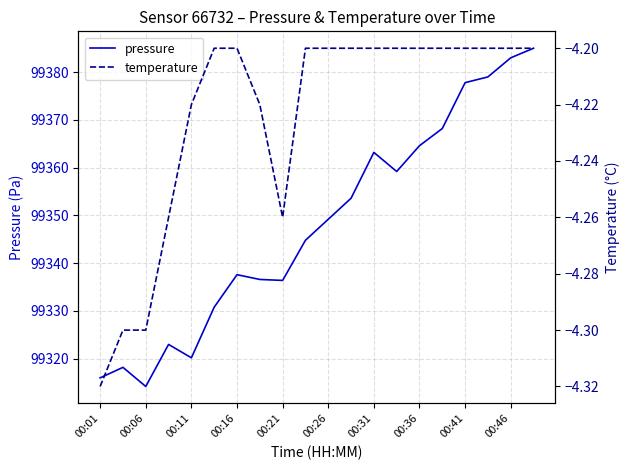

Which series has the largest total across all categories?

pressure